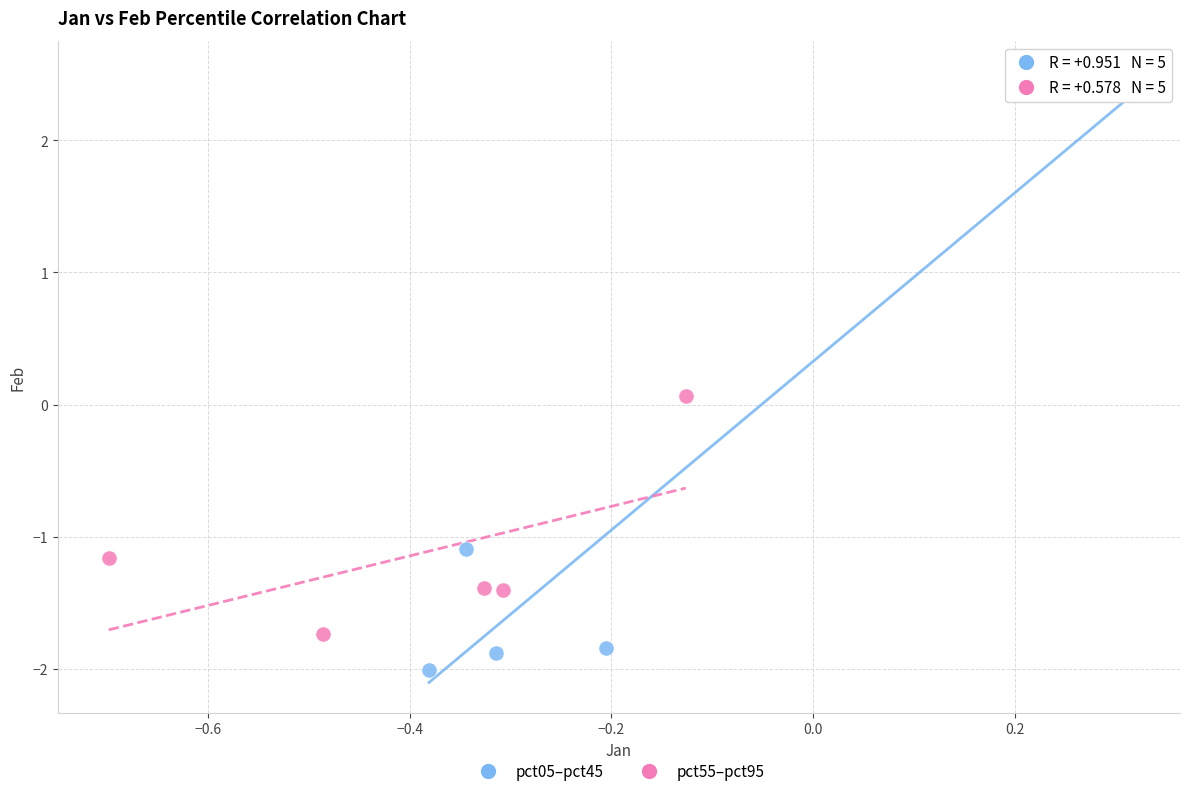

What are all the series names shown in the legend?

pct05–pct45, pct55–pct95